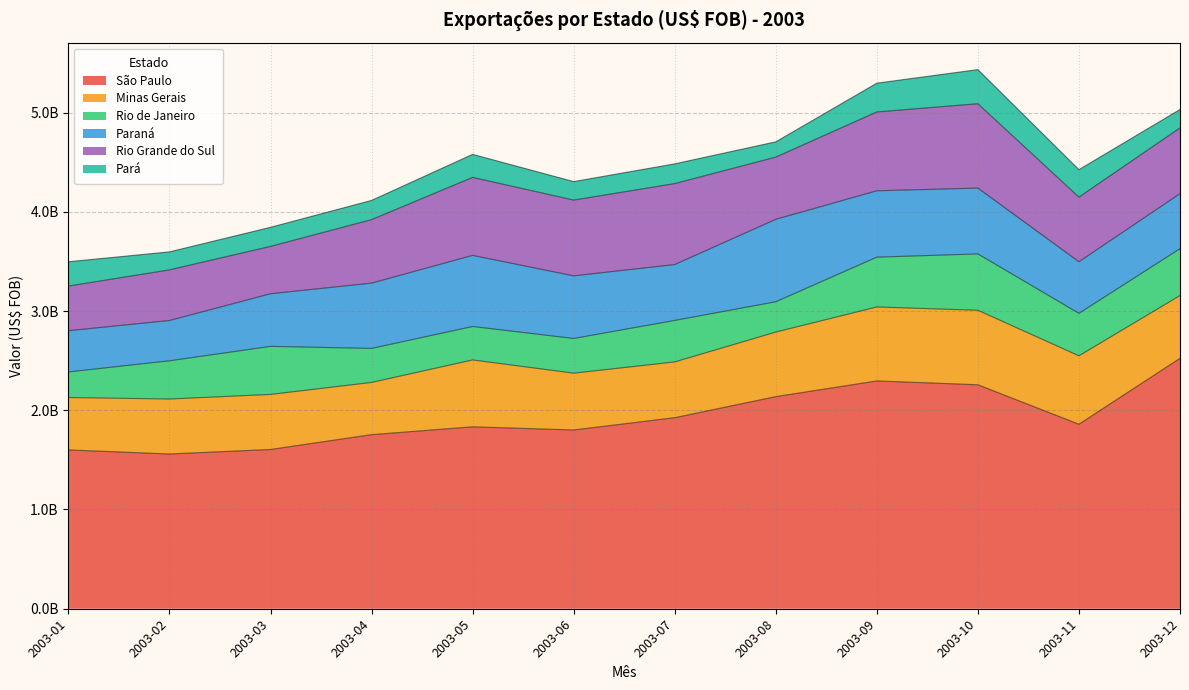

What is the value of the Pará point at the 2nd from the left?

181078052